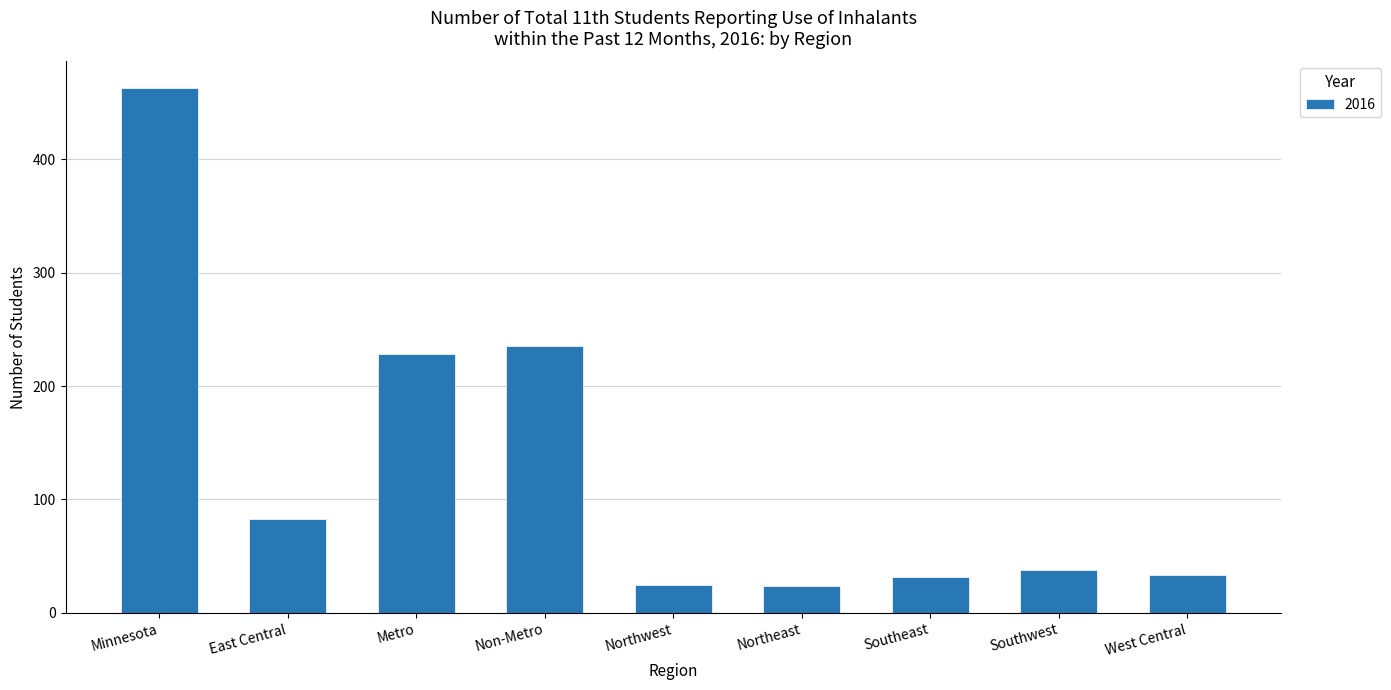

What is the value of the 4th bar from the left?

235